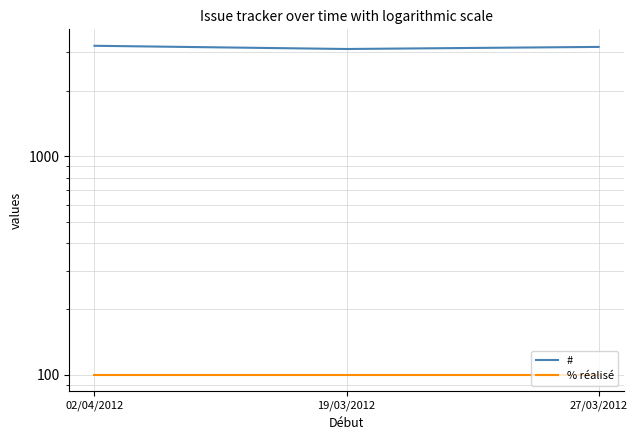

What is the minimum value shown in the chart?

100